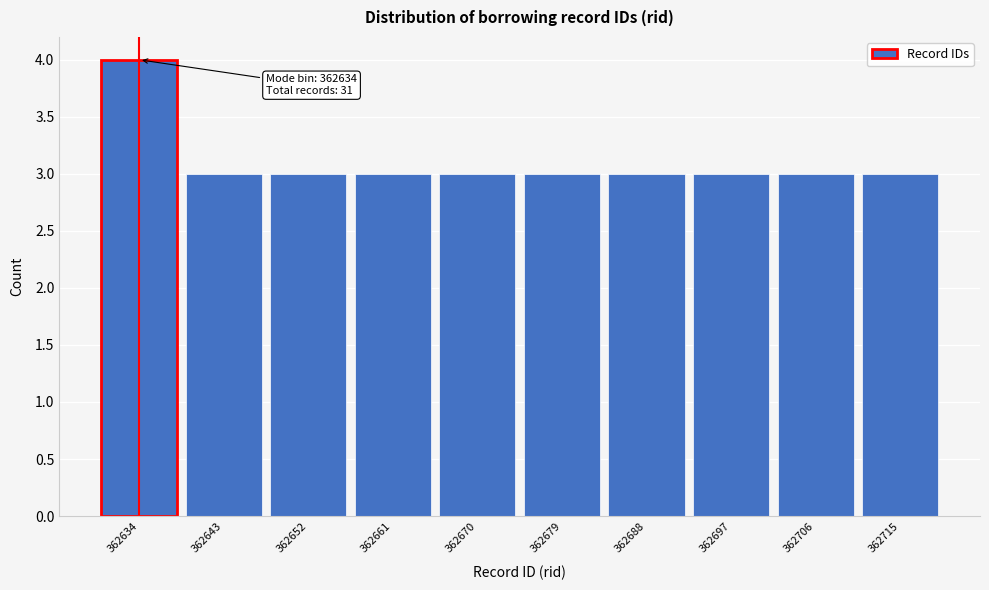

Reading right to left, extract all data points from this chart.

362715=3	362706=3	362697=3	362688=3	362679=3	362670=3	362661=3	362652=3	362643=3	362634=4